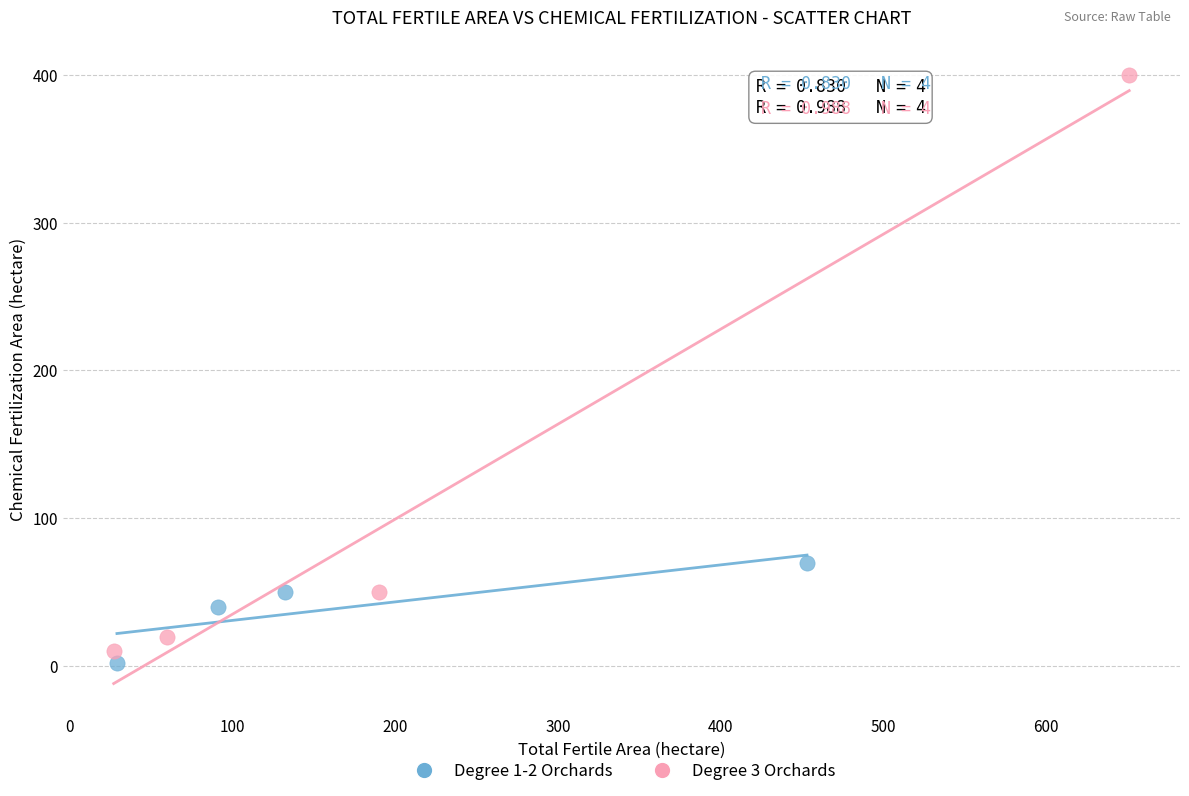

What are all the series names shown in the legend?

Degree 1-2 Orchards, Degree 3 Orchards